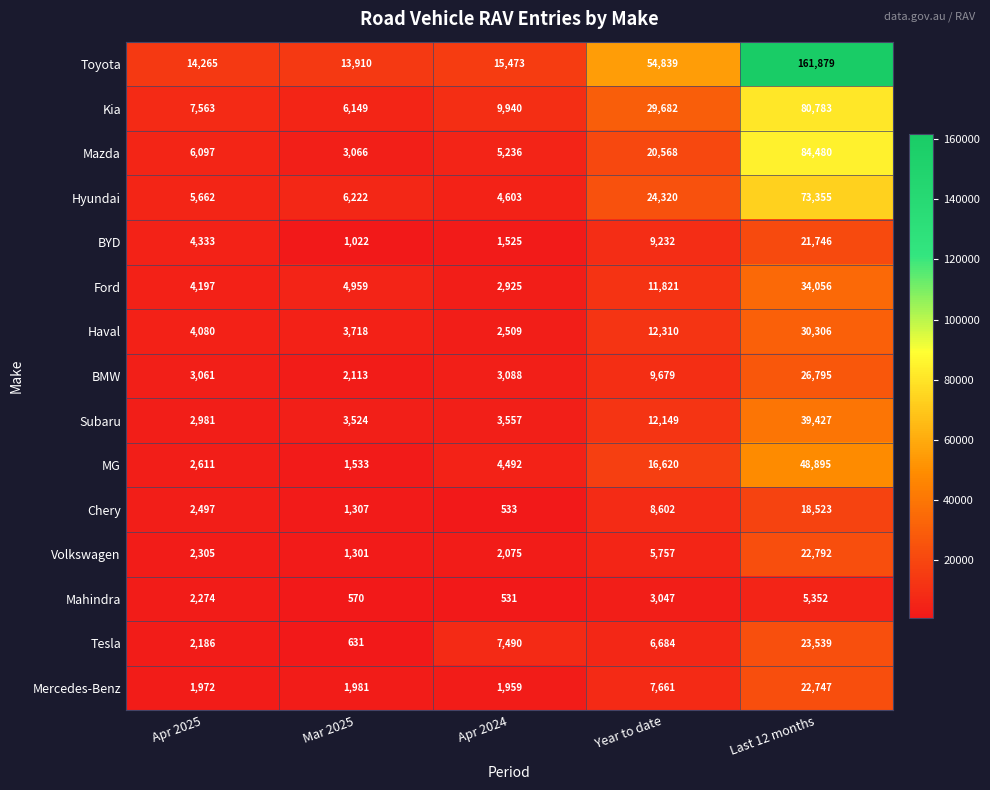

At which category is the sum across all series the highest?

Last 12 months